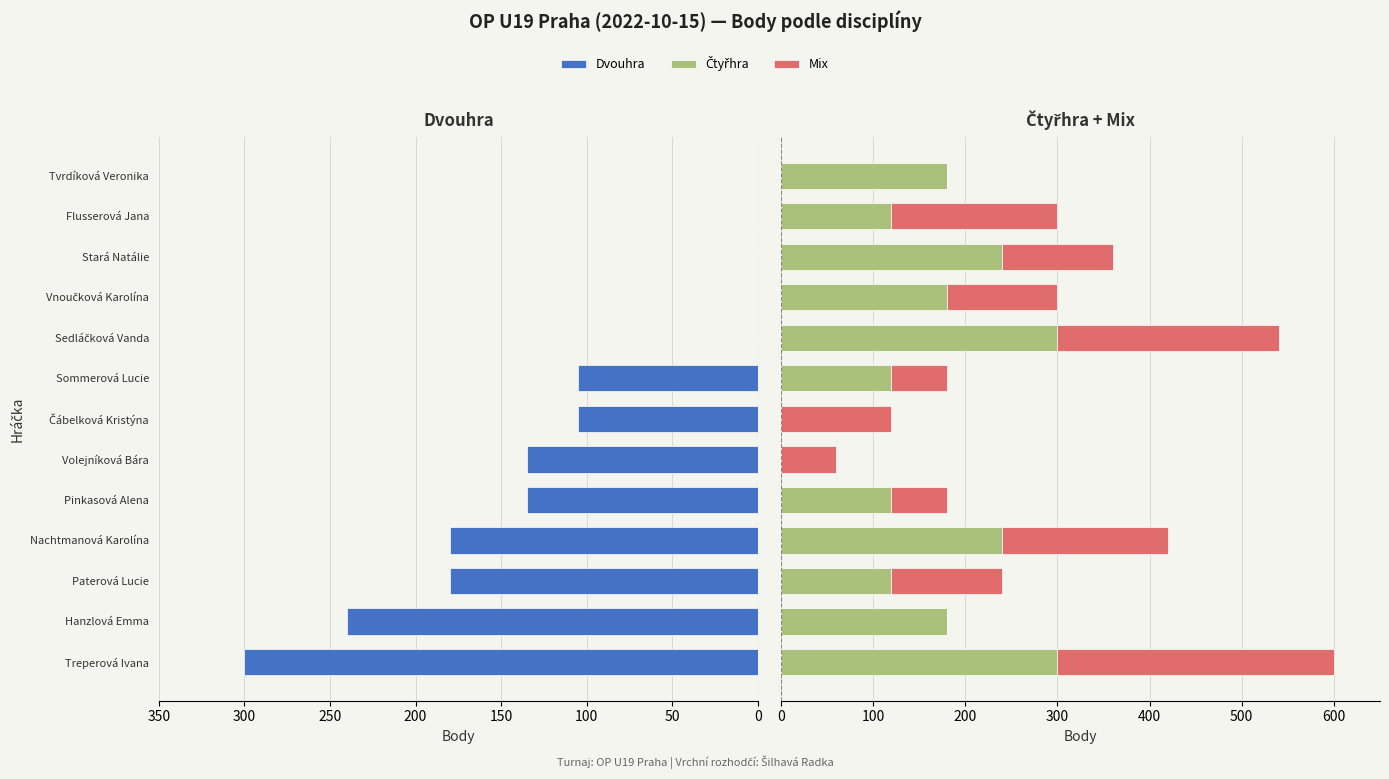

What is the average value of the Čtyřhra series?

162